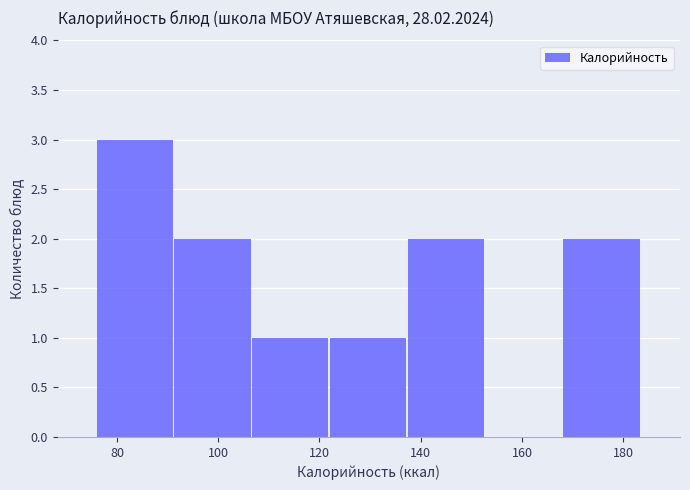

How tall is the bar that spans 168 to 184 on the x-axis? Neither the bar edges nor the heights are printed on the chart, so give them approximately, as read against the axes.

2